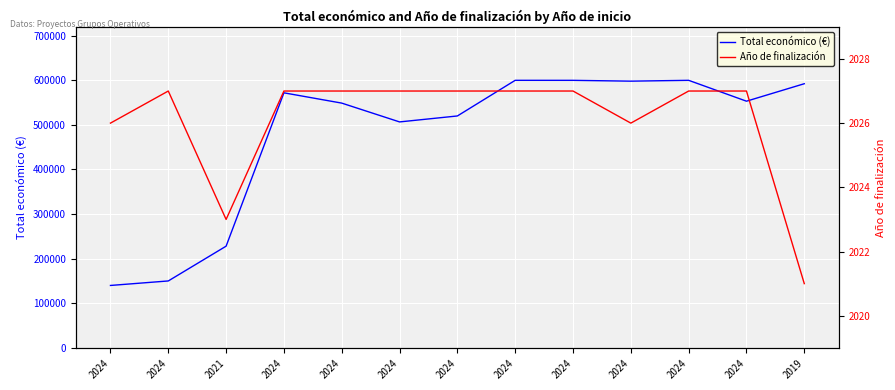

Is it true that Total económico (€) equals 789839 at 2024?

False